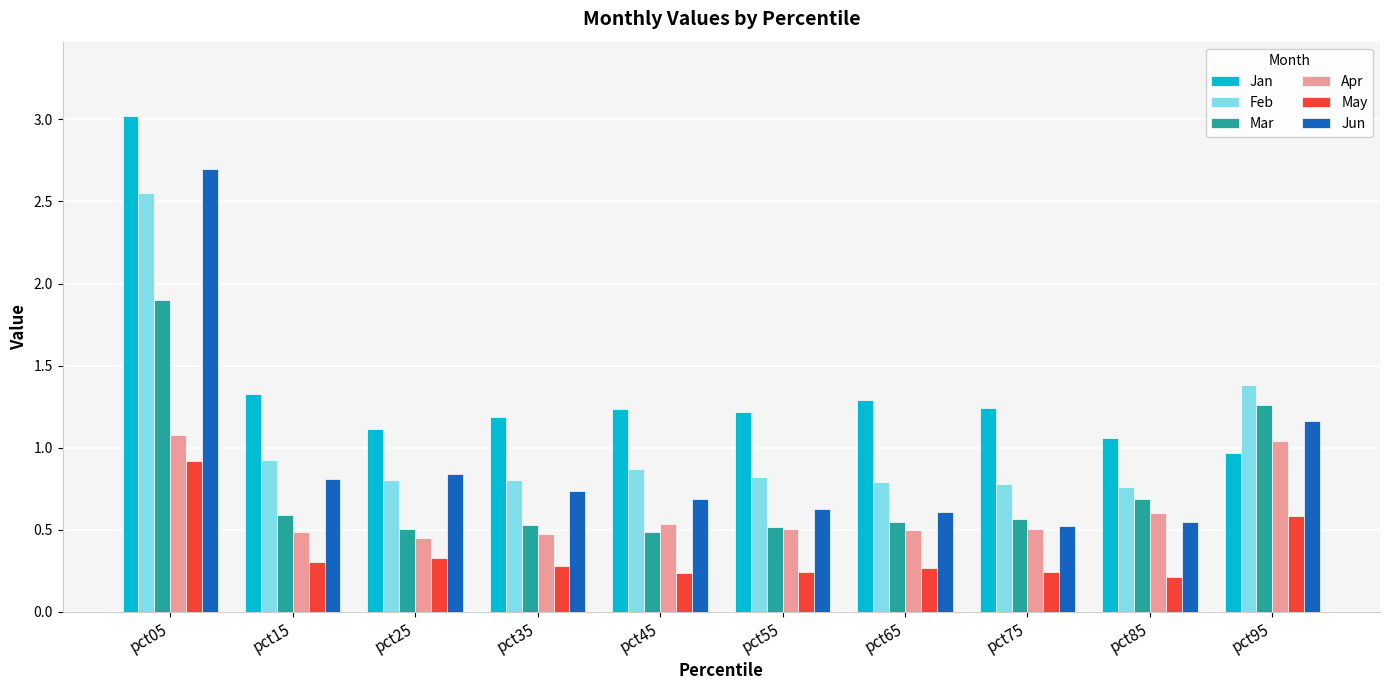

How many categories are shown in the chart?

10